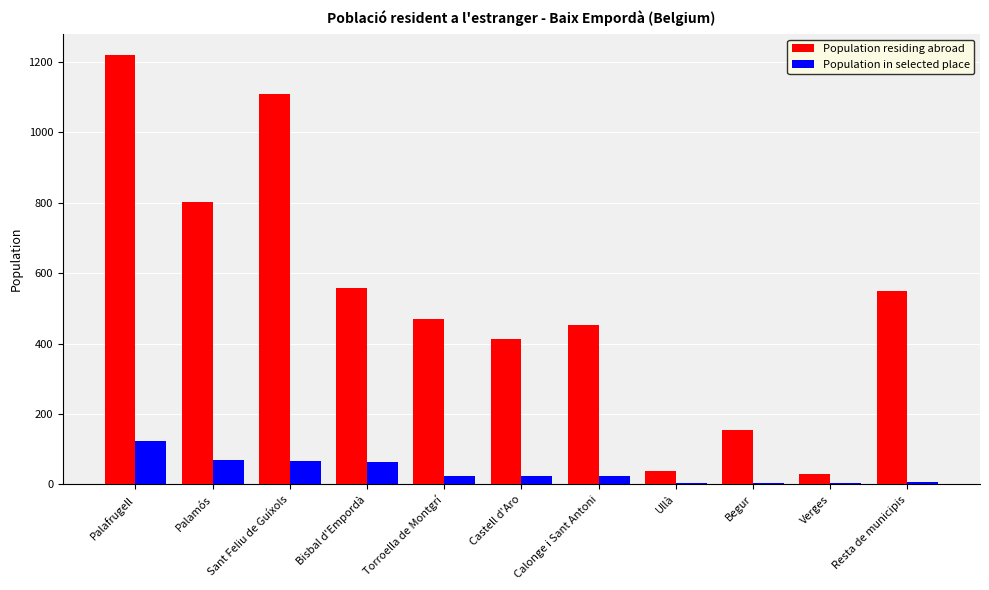

Which series has the largest total across all categories?

Population residing abroad